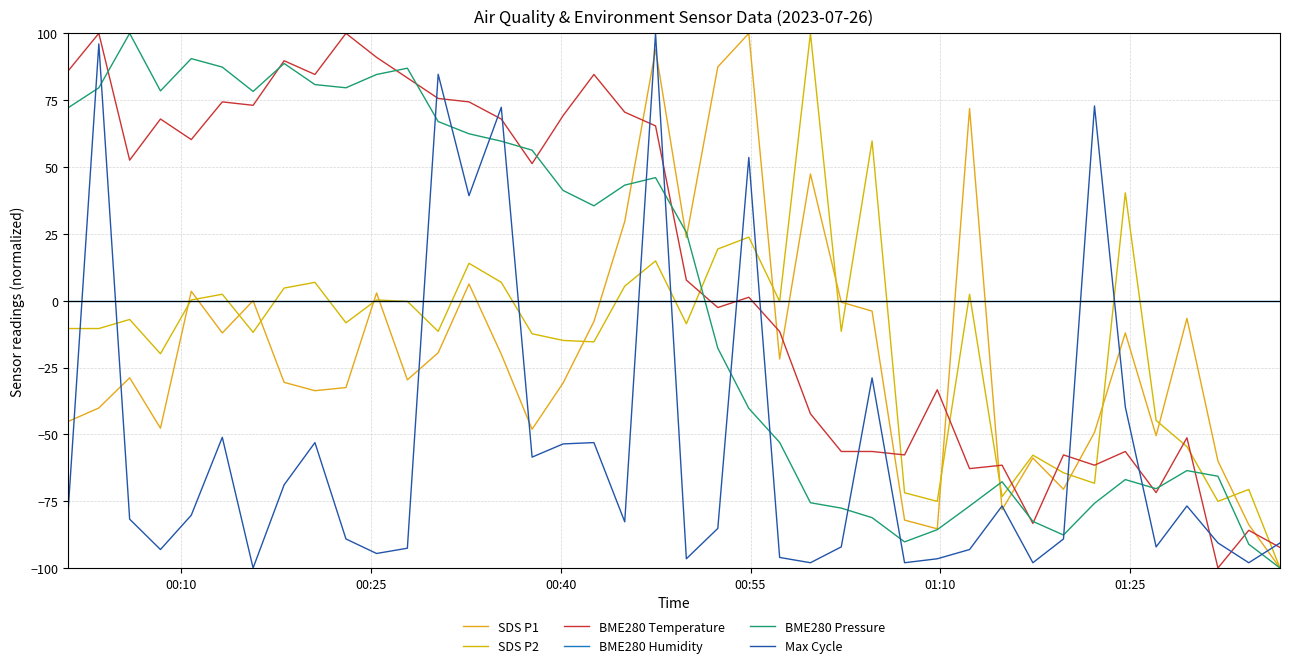

Between which two adjacent categories do BME280 Humidity and SDS P2 first intersect?

00:55 and 01:10